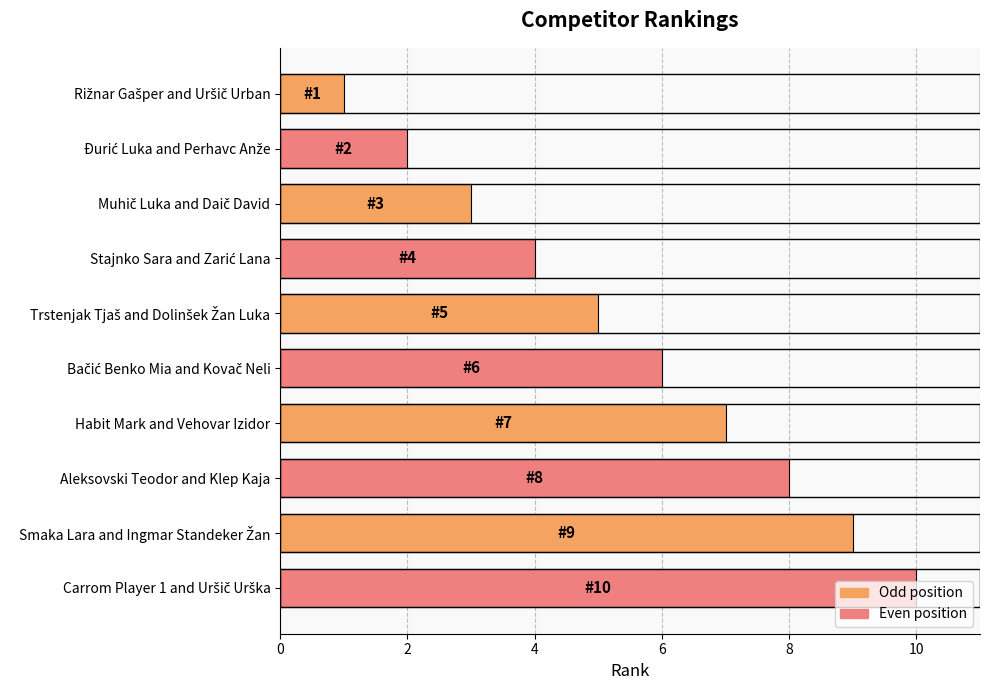

The chart shows a value of 3 at Aleksovski Teodor and Klep Kaja. True or false?

False